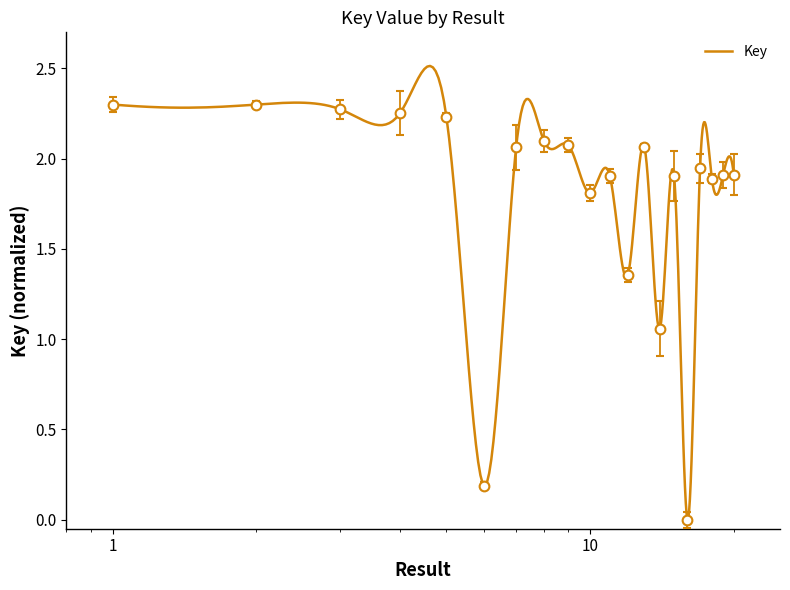

List the labels in order of value, smallest first.

16, 6, 14, 12, 10, 18, 15, 11, 19, 20, 17, 7, 13, 9, 8, 5, 4, 3, 1, 2